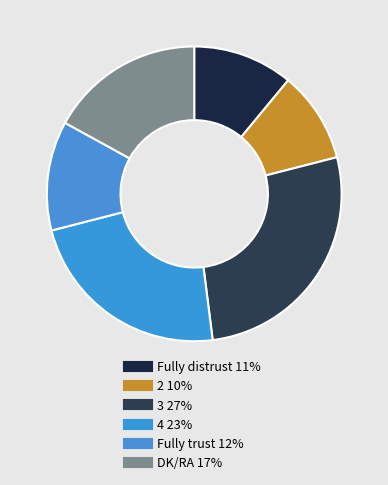

Count the number of slices in the pie.

6